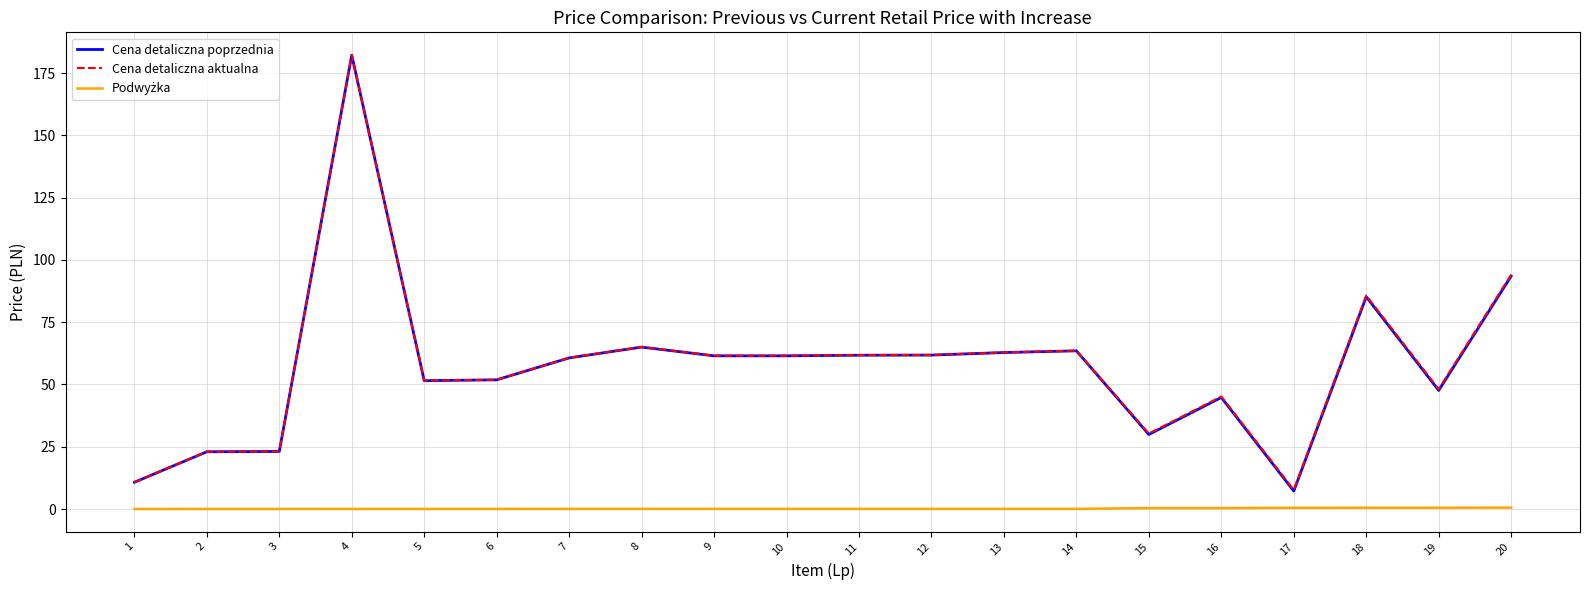

The Cena detaliczna poprzednia series shows 47.6 at 19. True or false?

True